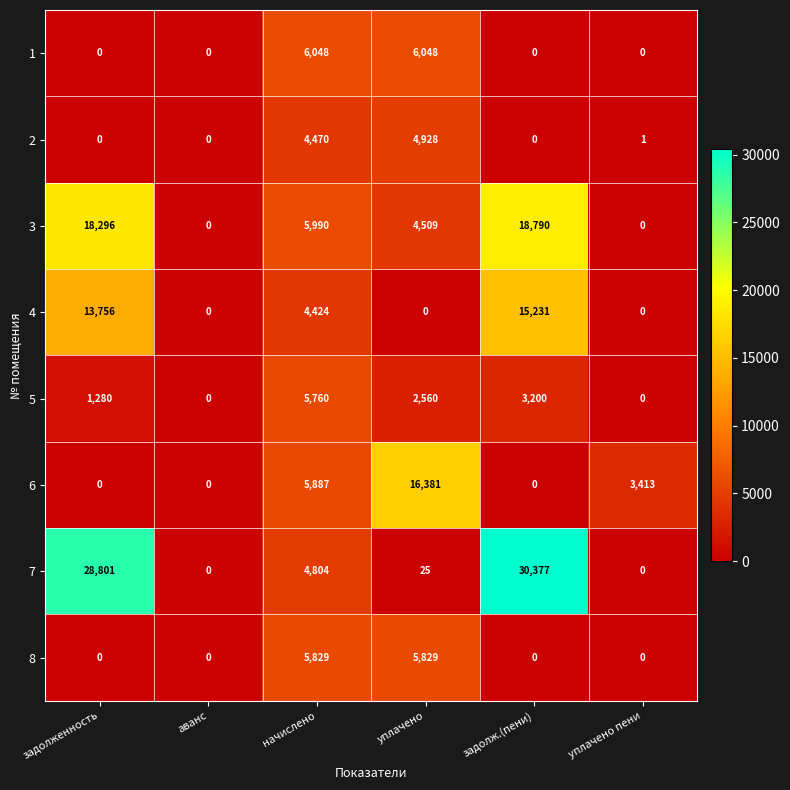

Count the 5 values in the range 0 to 3200.

5